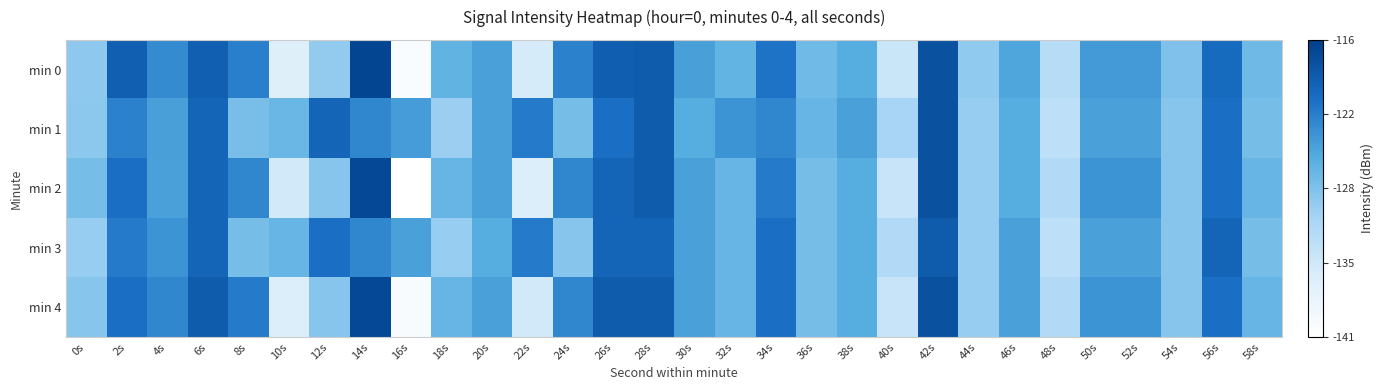

Between 24s and 38s, which series saw the biggest shift?

min 0